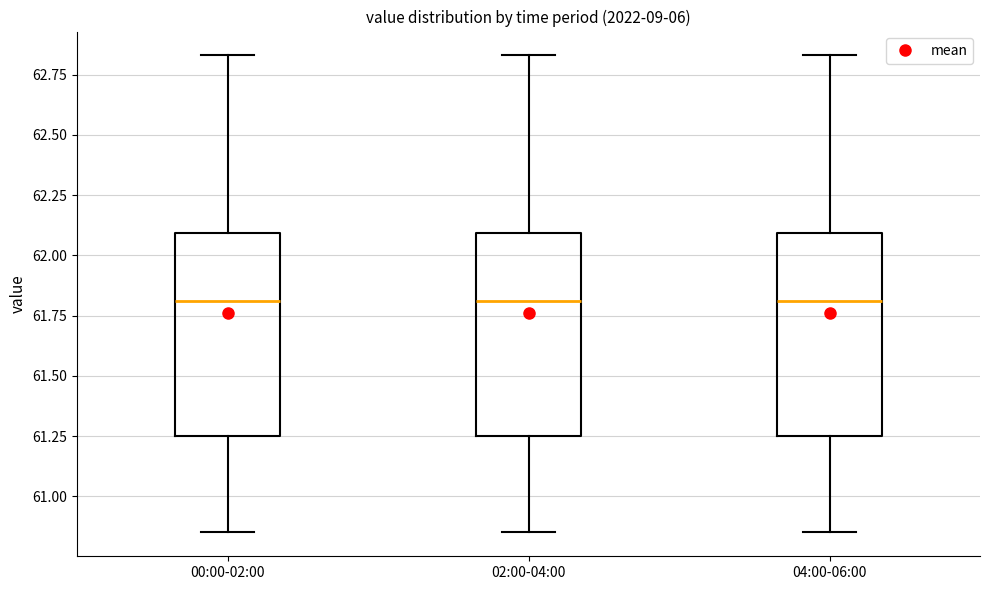

Reading left to right, read every box against the y-axis: the position of its median line, the range the box covers, and the ends of its whiskers. The values are not printed on the chart, so give them approximately, as read against the axis.

00:00-02:00: median 61.80, box 61.25 to 62.10, whiskers 60.85 to 62.85
02:00-04:00: median 61.80, box 61.25 to 62.10, whiskers 60.85 to 62.85
04:00-06:00: median 61.80, box 61.25 to 62.10, whiskers 60.85 to 62.85